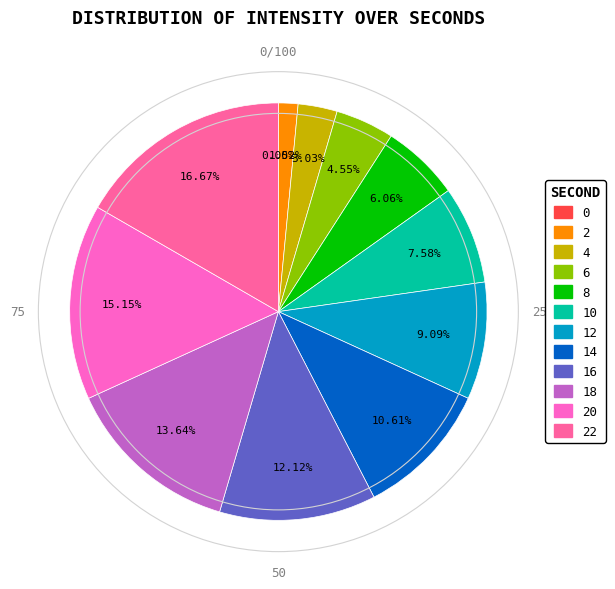

To the nearest percent, what is the difference between the largest and smallest slice percentages?

17%